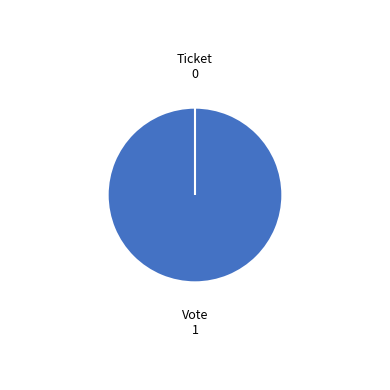

To the nearest percent, what is the difference between the Vote and Ticket slice percentages?

100%